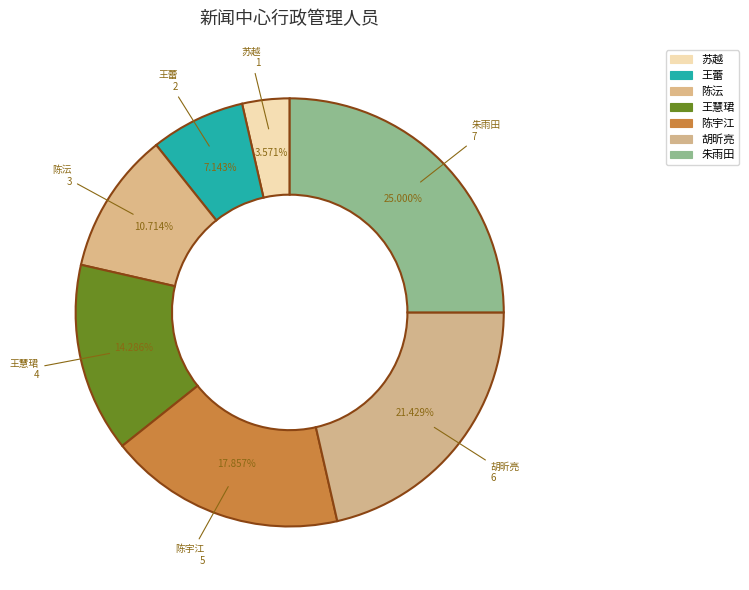

To the nearest percent, what is the average slice percentage?

14%